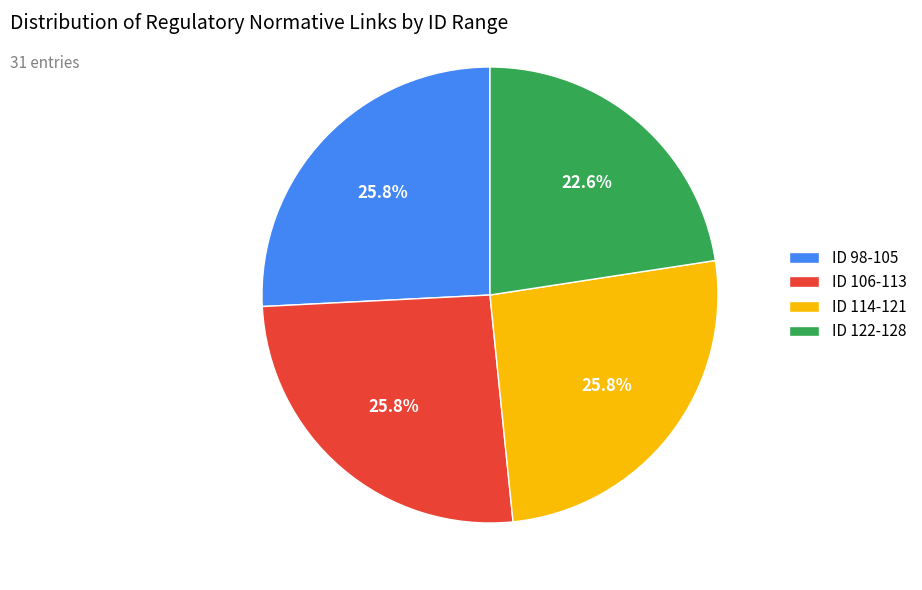

Does ID 106-113 represent more than half of the total?

No